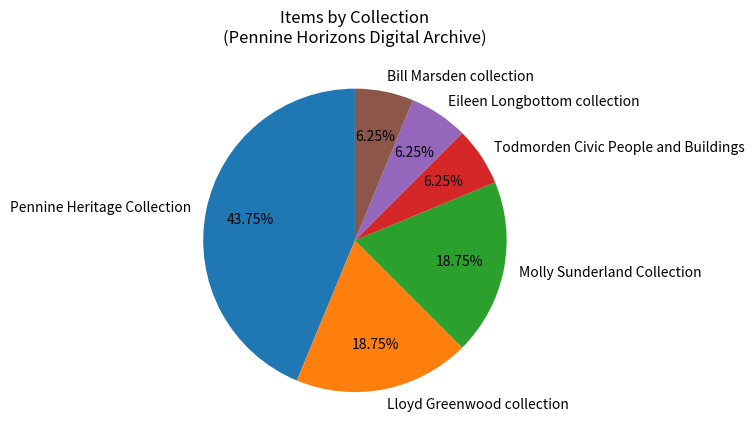

To the nearest percent, what is the average slice percentage?

17%